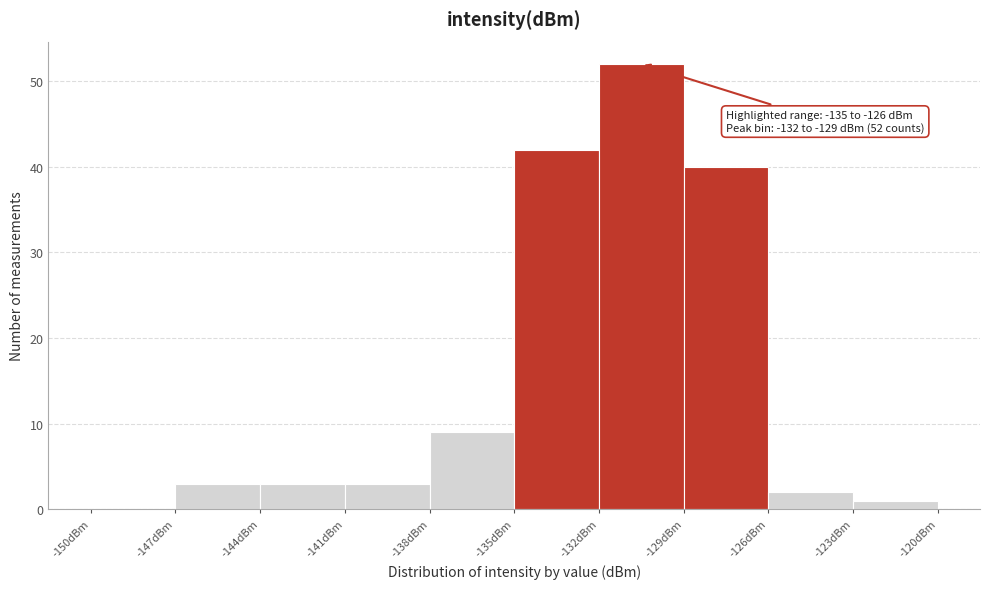

Over which range of the x-axis is the bar tallest?

-132 to -129